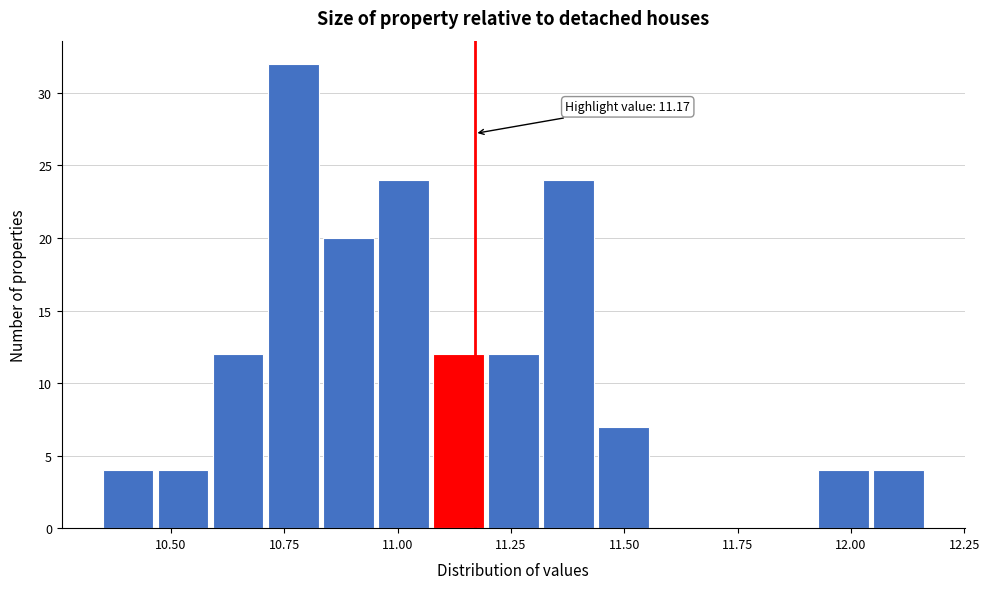

Read against the x-axis, roughly where is the centre of the tallest bar?

10.75